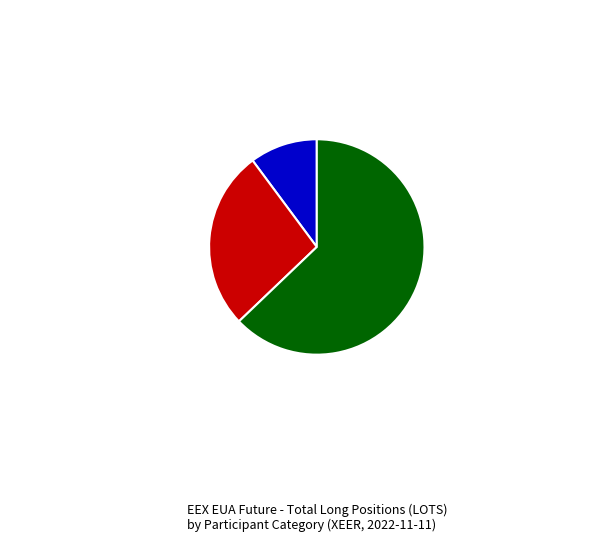

What is the smallest slice in the pie chart?

Investment Firms or credit institutions